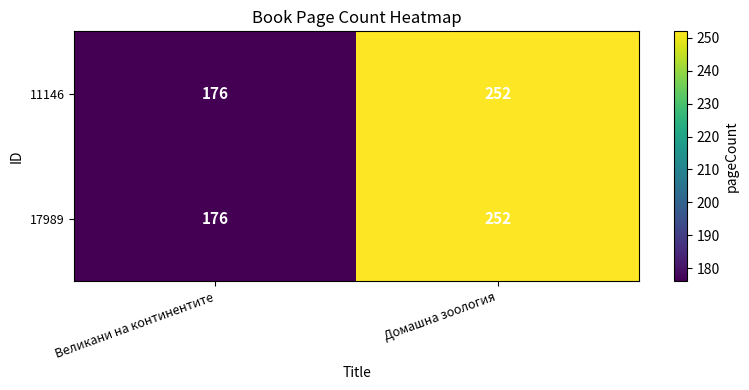

Reading left to right, what are all the values shown in this chart?

11146: 176	252
17989: 176	252